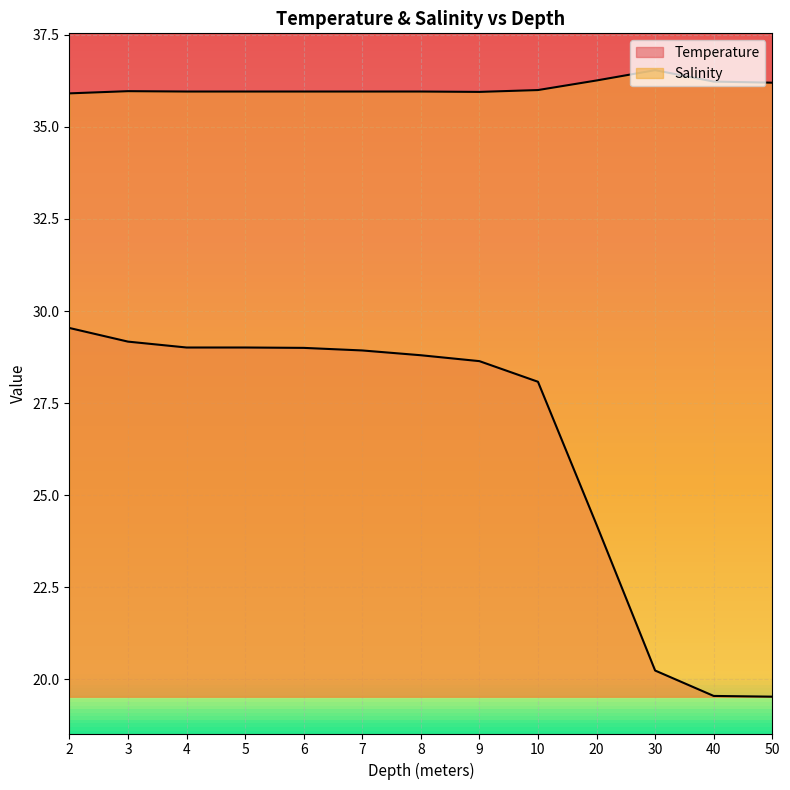

At which category is the sum across all series the highest?

2